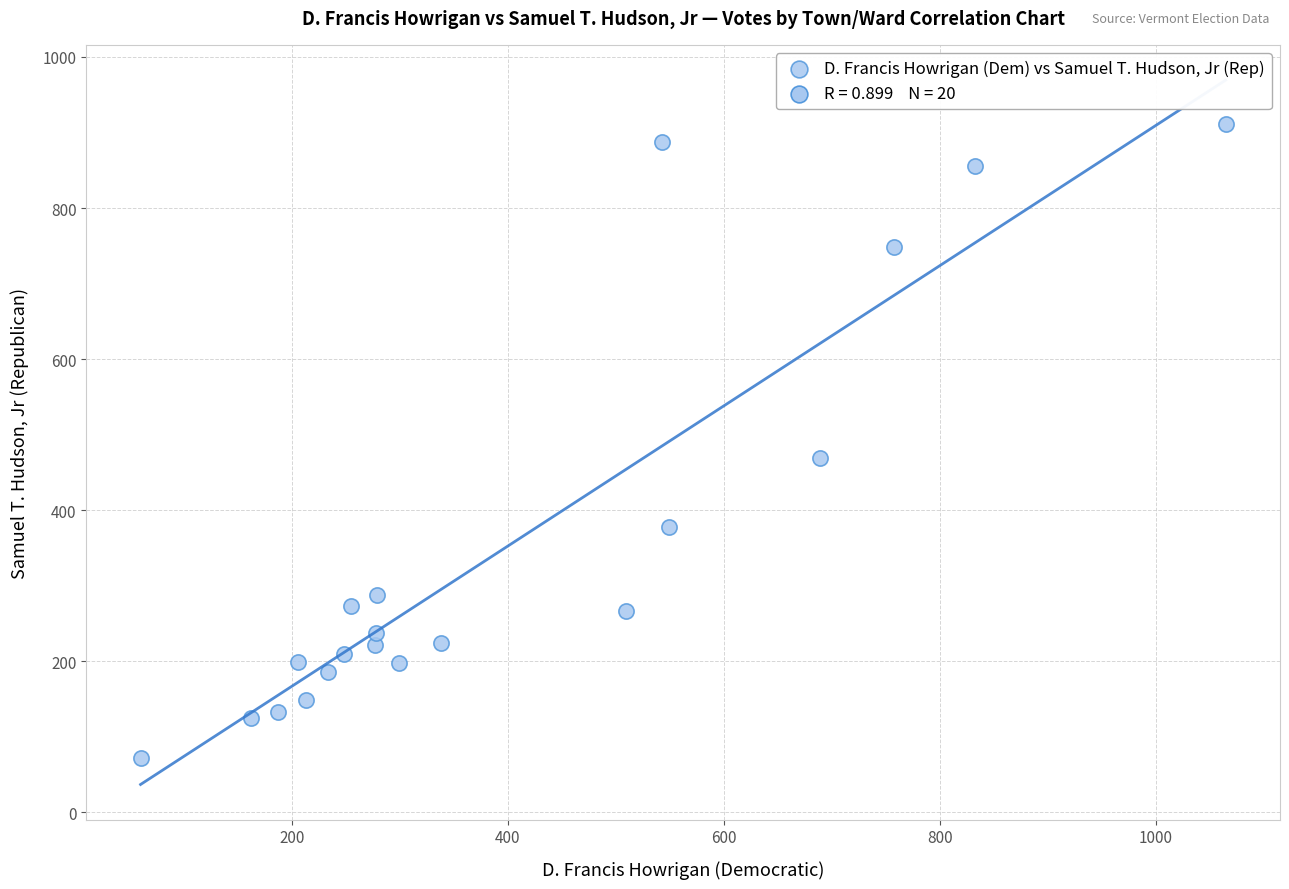

What is the range of Y values (max minus min)?

839